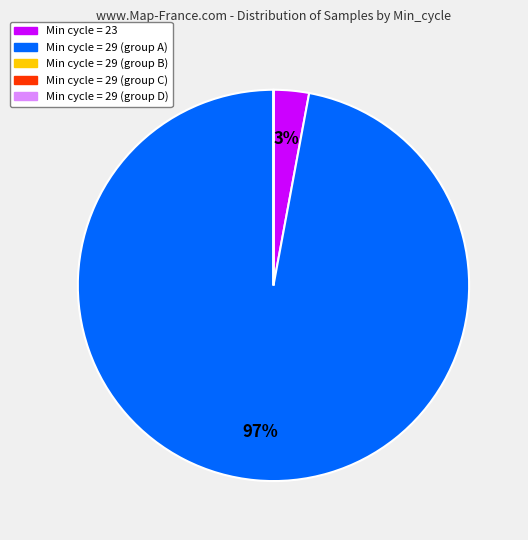

To the nearest percent, what is the average slice percentage?

20%